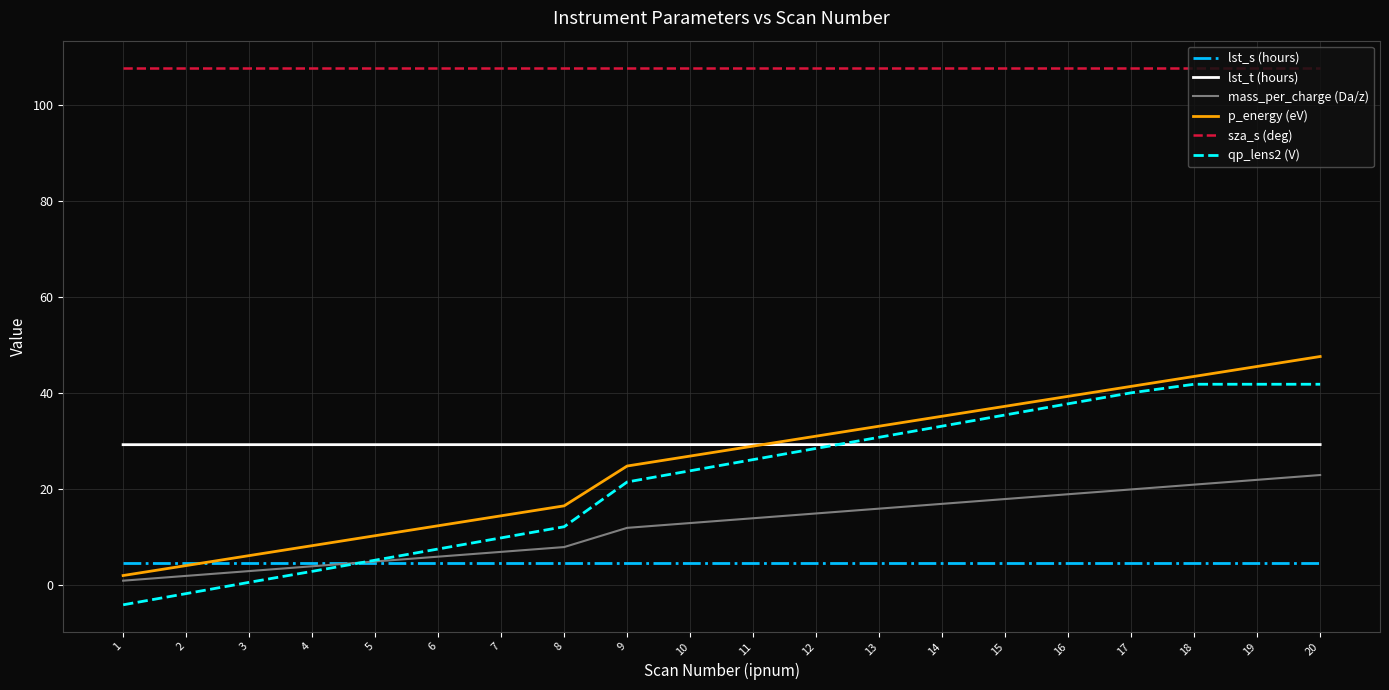

How many values in the qp_lens2 (V) series exceed 26?

10